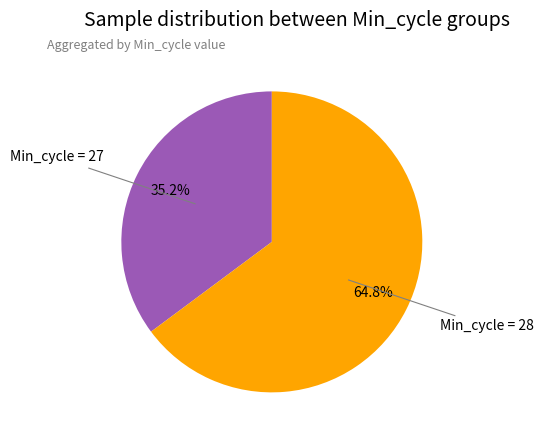

Is there any slice that represents more than half of the pie?

Yes